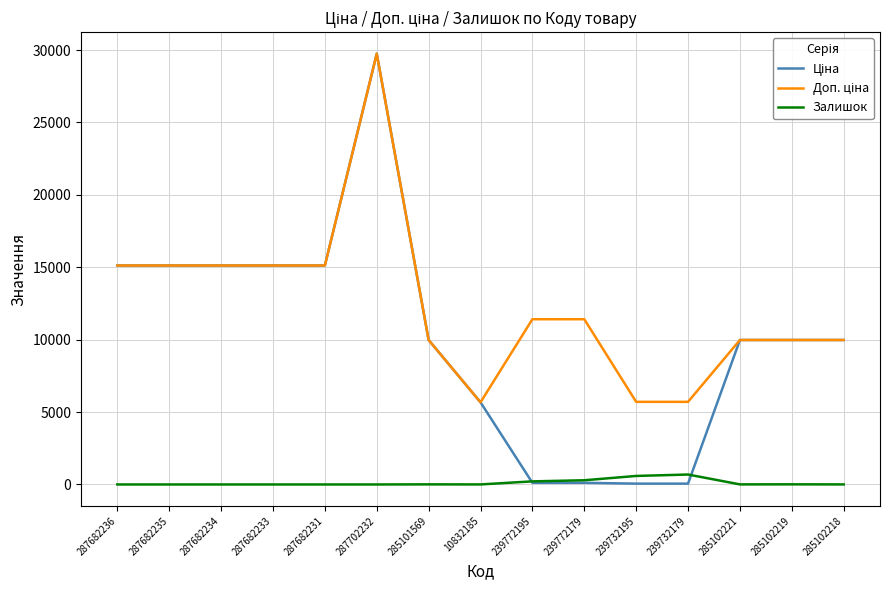

What is the total value across all series at 287682235?

30240.0